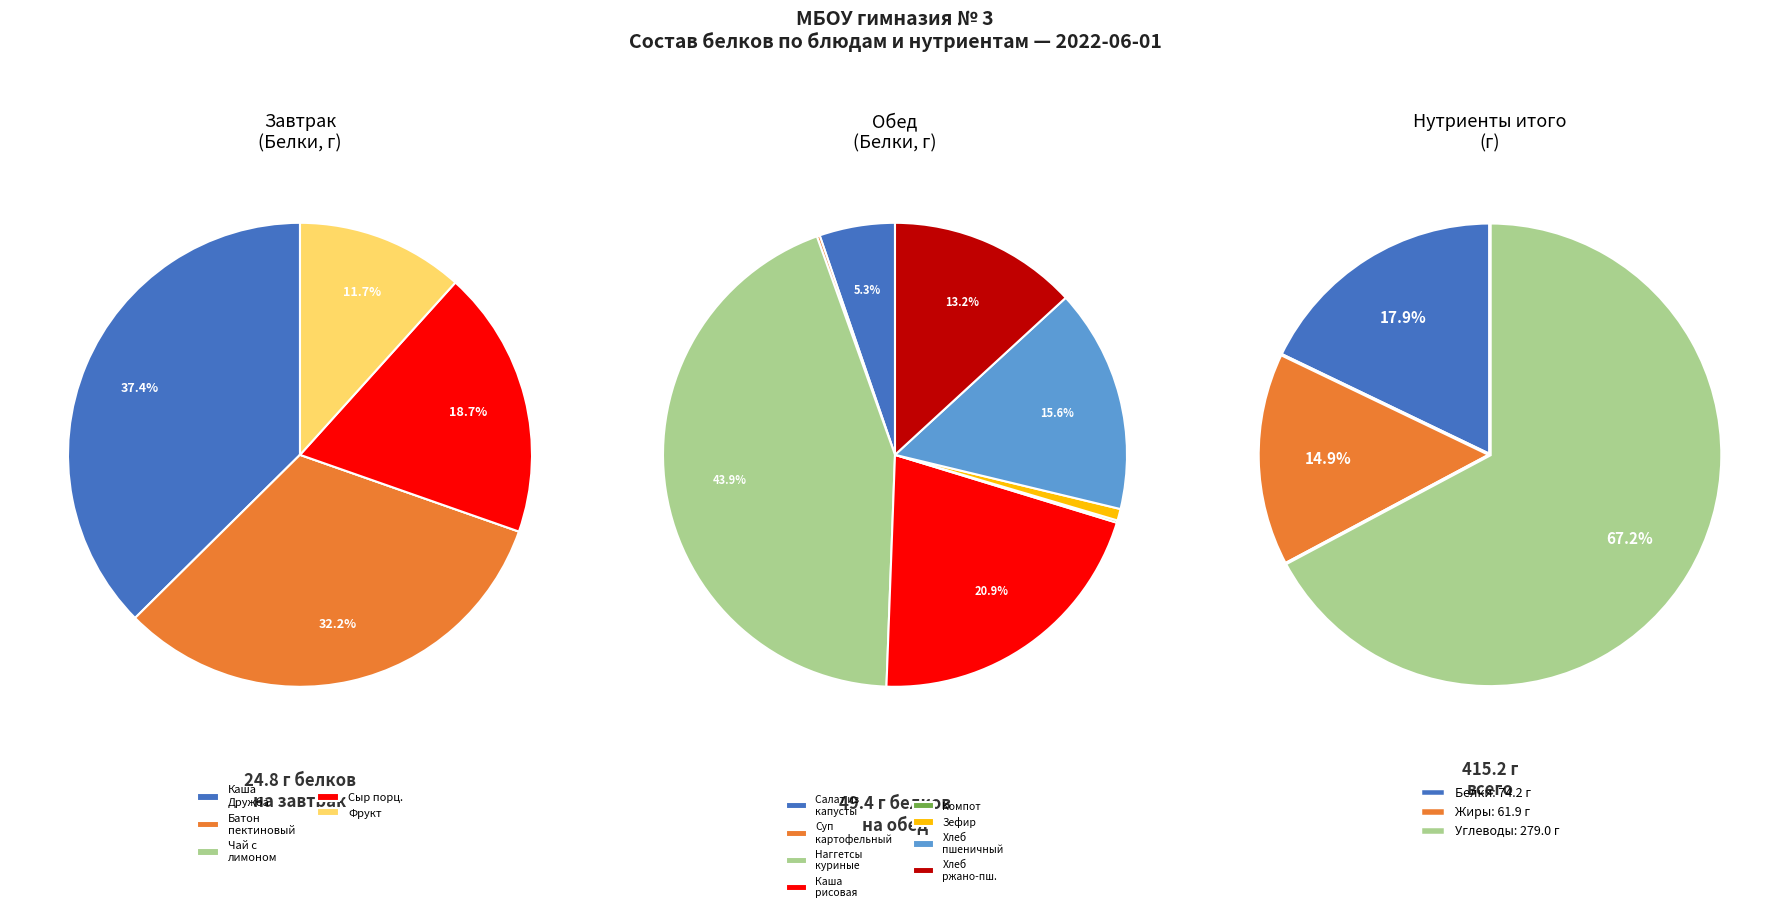

What is the change in value from Фрукт (7-11) to Компот из яблок?

-2.8